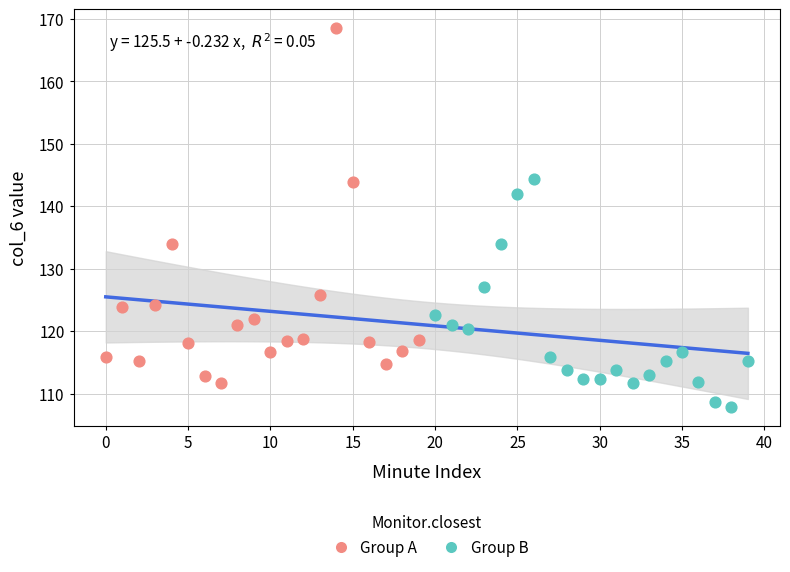

Which series reaches the maximum Y coordinate?

Group A